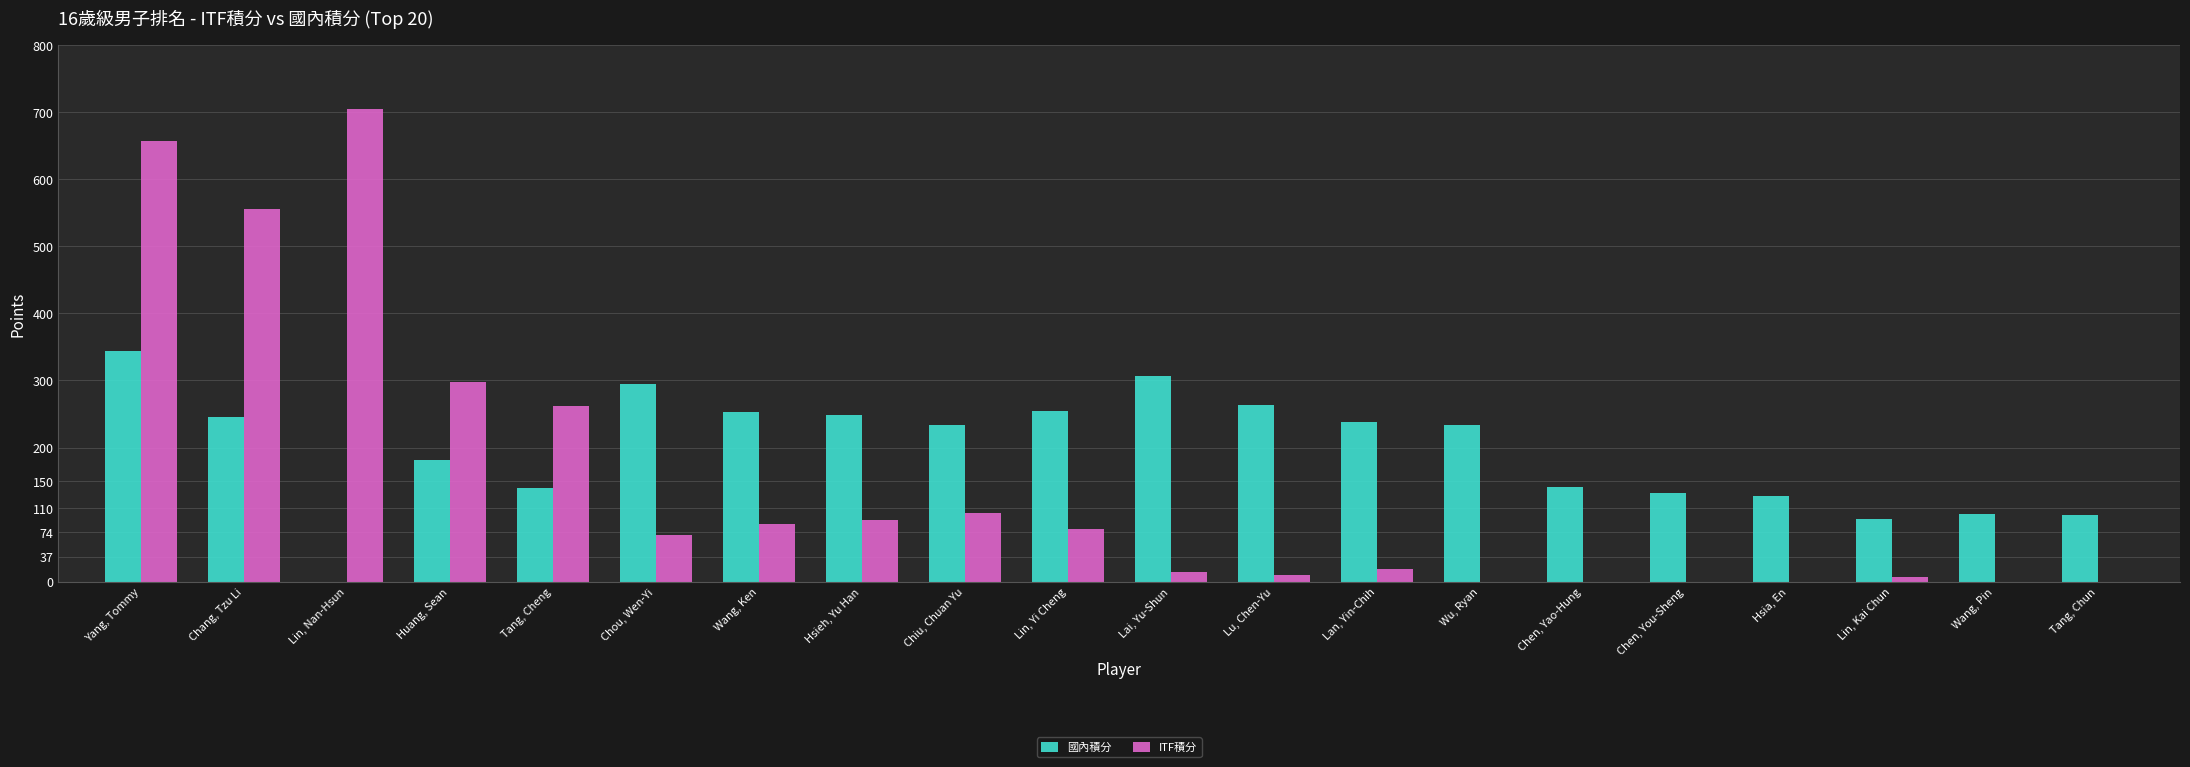

Which series changed the most between Lan, Yin-Chih and Lin, Kai Chun?

國內積分